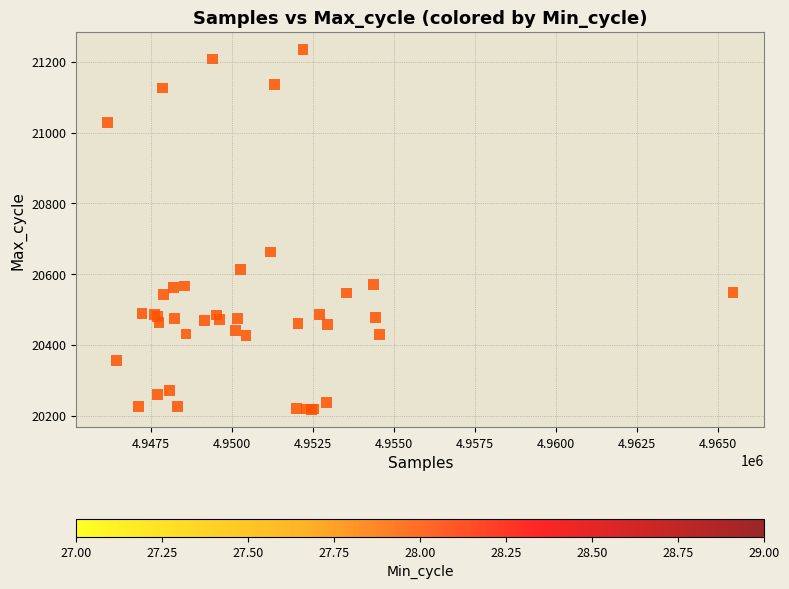

What Y value in the scatter plot is closest to 20726?

20663